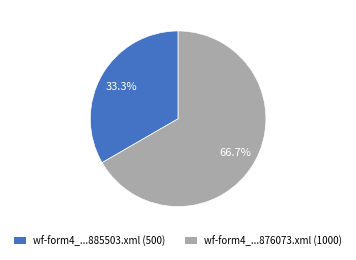

Count the number of slices in the pie.

2